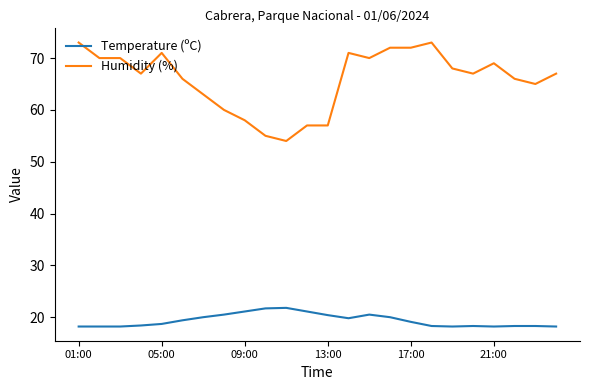

True or false: Temperature (ºC) and Humidity (%) cross at least once.

False